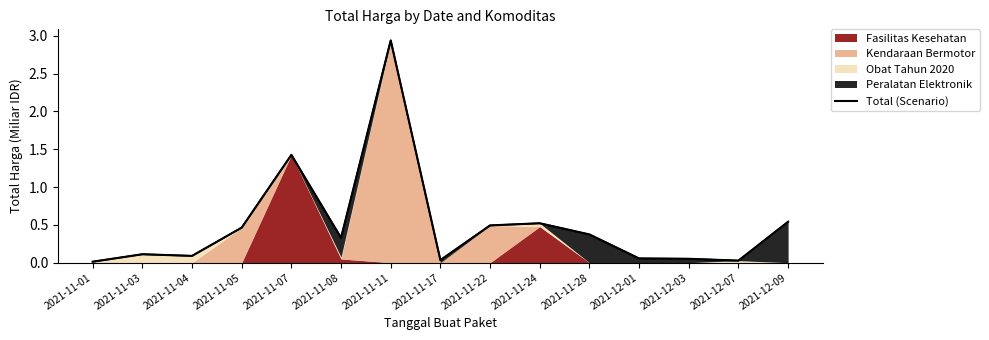

Does the chart have visible grid lines?

No